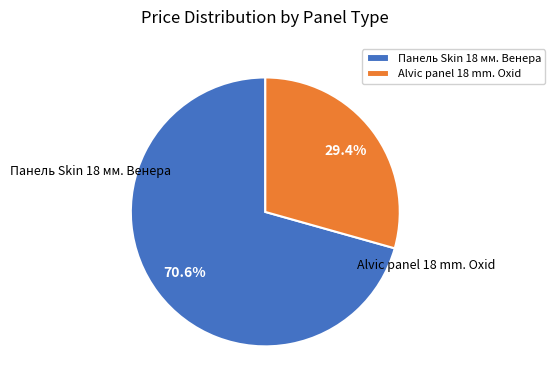

To the nearest percent, what is the difference between the Alvic panel 18 mm. Oxid and Панель Skin 18 мм. Венера slice percentages?

41%